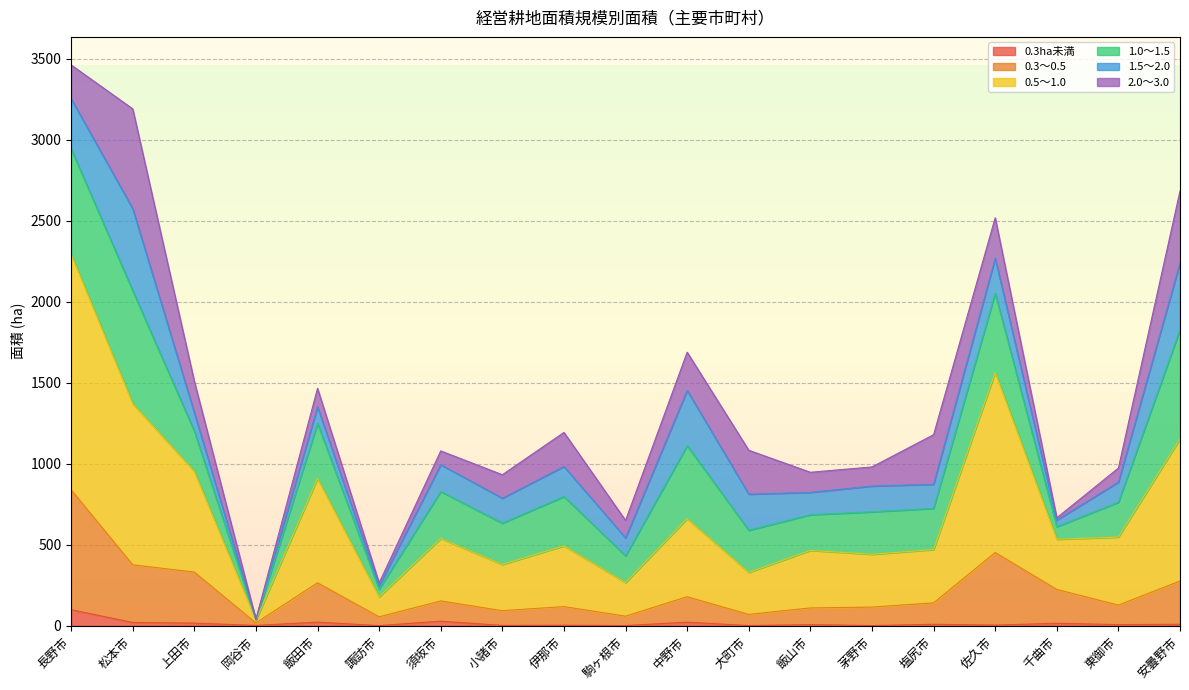

Does the chart display data point markers on the line(s)?

No